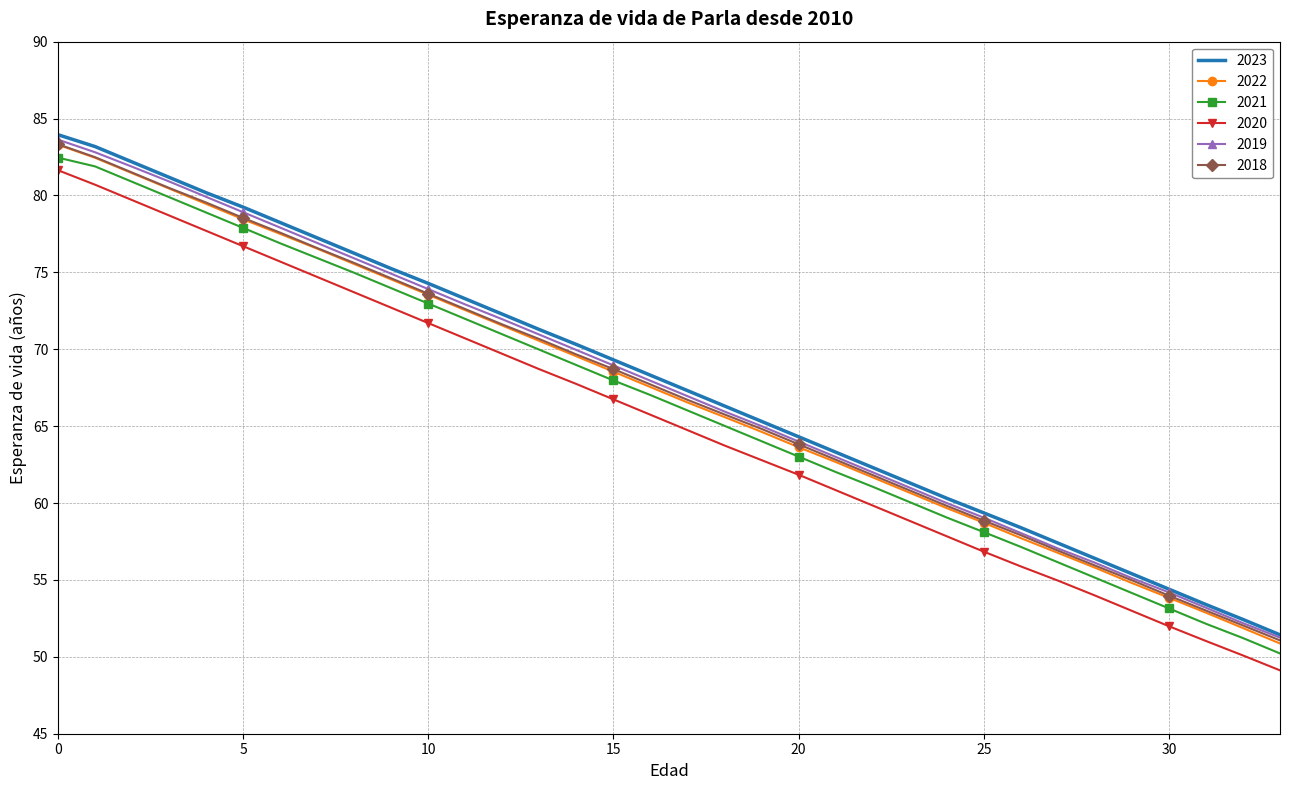

What is the minimum value shown in the chart?

49.1